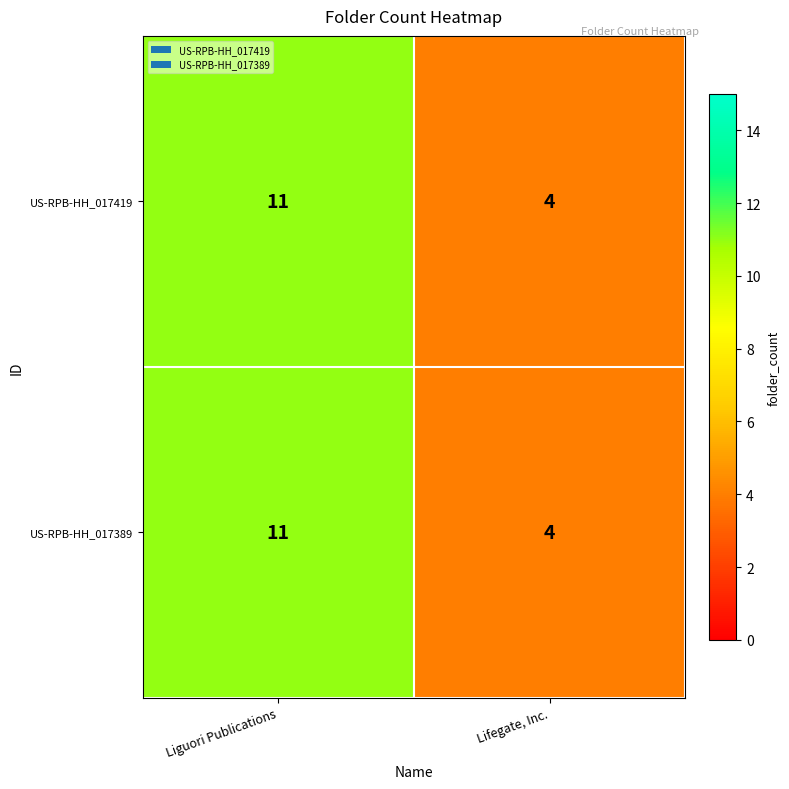

Reading right to left, list all the values displayed in this chart.

US-RPB-HH_017419: Lifegate, Inc.=4	Liguori Publications=11
US-RPB-HH_017389: Lifegate, Inc.=4	Liguori Publications=11